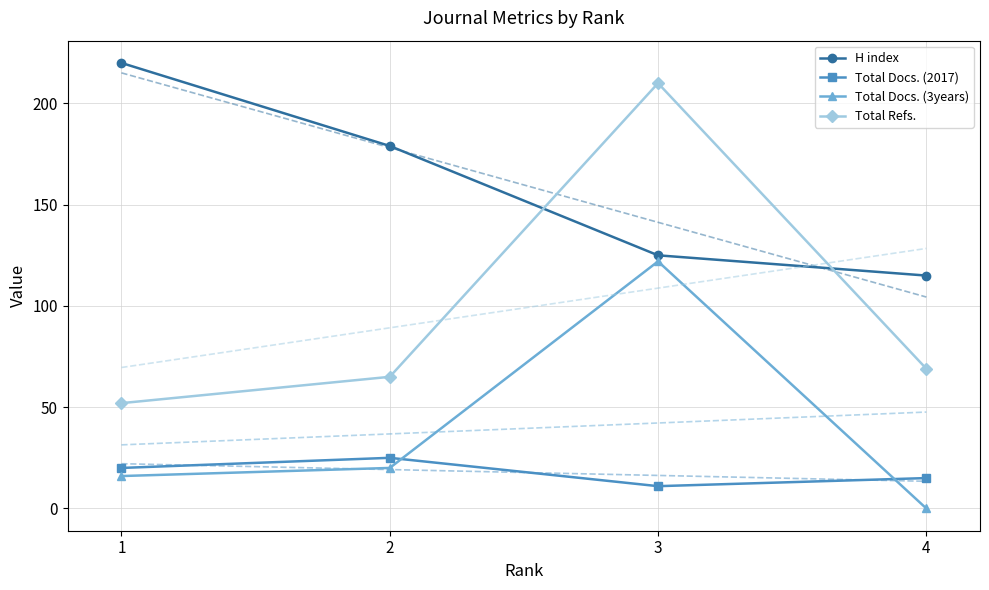

The value of Total Docs. (2017) at 1 is 20. True or false?

True